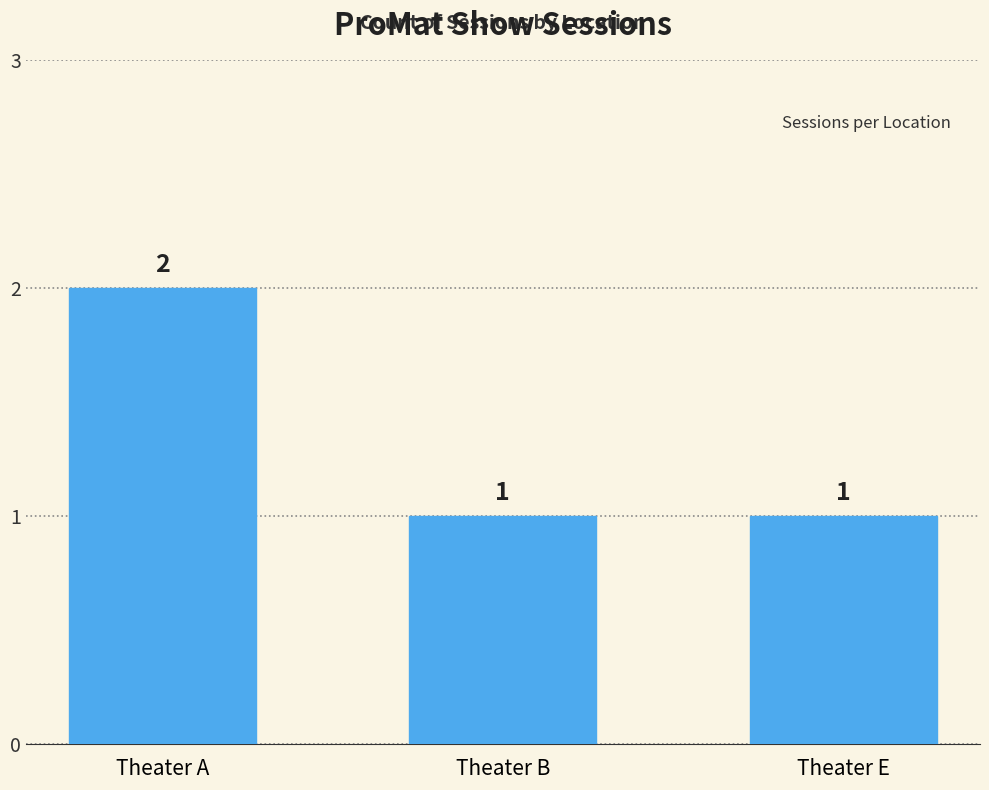

What is the ratio of the value at Theater A to the value at Theater E?

2.0